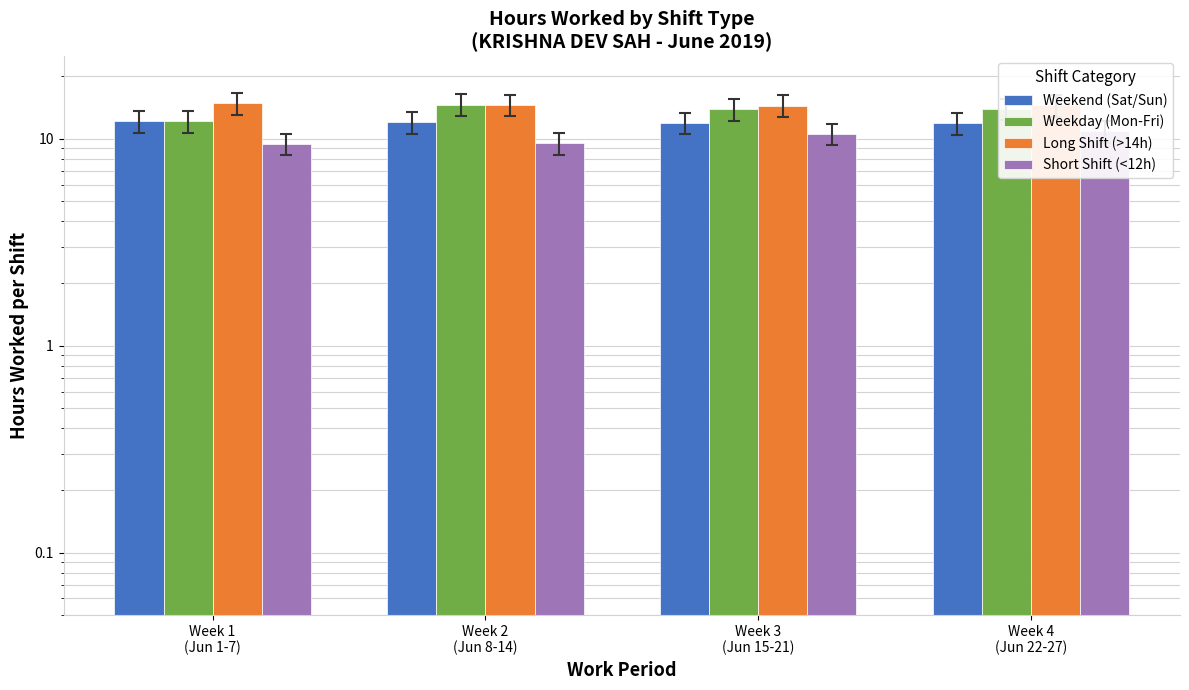

Reading left to right, what are all the values shown in this chart?

Weekend (Sat/Sun): 12.1	12.0	11.9	11.9
Weekday (Mon-Fri): 12.2	14.6	13.9	14.0
Long Shift (>14h): 14.8	14.6	14.5	14.5
Short Shift (<12h): 9.5	9.5	10.5	10.9